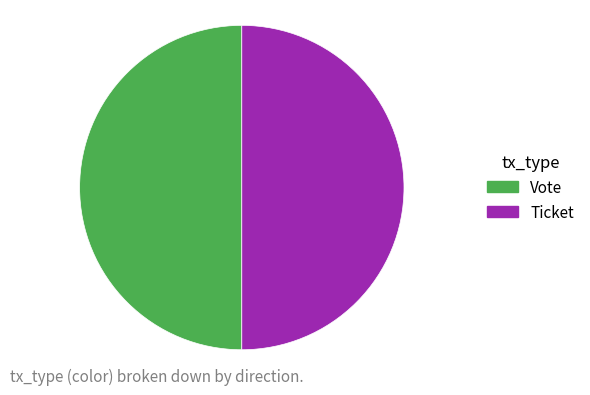

Approximately how many times larger is the value at Vote compared to Ticket?

1.0